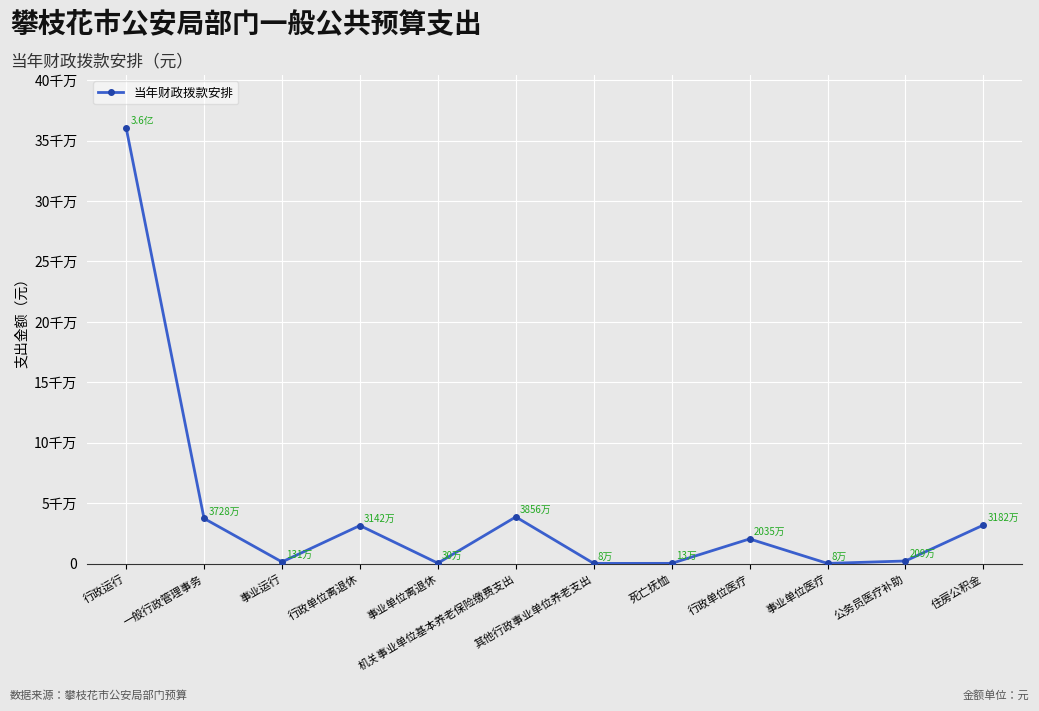

True or false: the data shows 80122.2 at 其他行政事业单位养老支出.

True